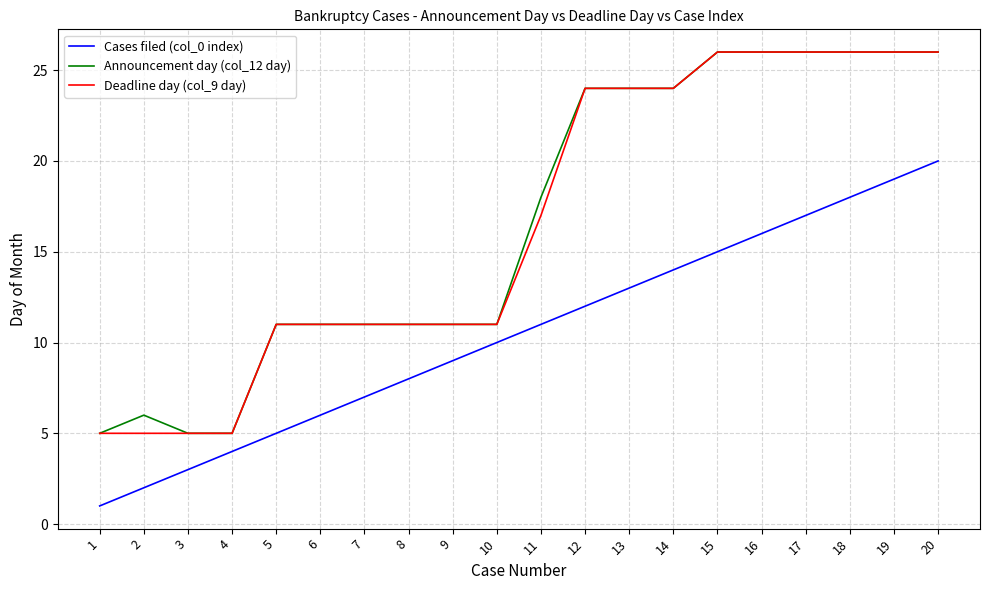

Reading left to right, extract all data points from this chart.

Cases filed (col_0 index): 1	2	3	4	5	6	7	8	9	10	11	12	13	14	15	16	17	18	19	20
Announcement day (col_12 day): 5	6	5	5	11	11	11	11	11	11	18	24	24	24	26	26	26	26	26	26
Deadline day (col_9 day): 5	5	5	5	11	11	11	11	11	11	17	24	24	24	26	26	26	26	26	26